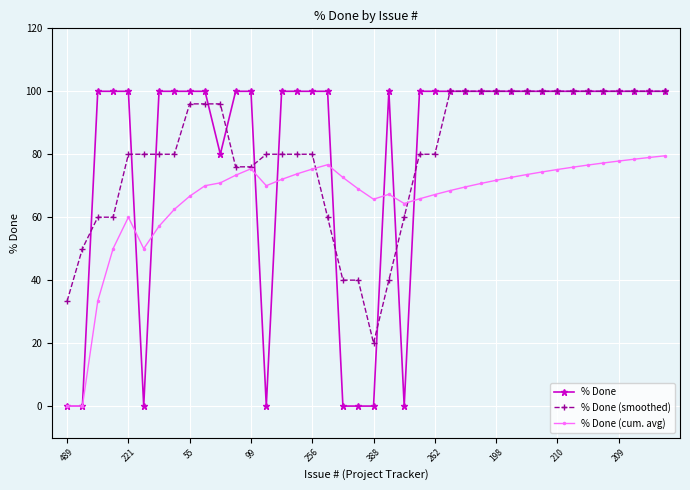

Which series has the widest spread of values?

% Done